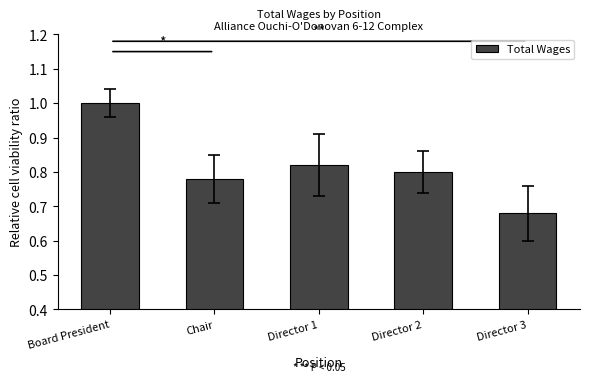

The chart shows a value of 1.5 at Director 1. True or false?

False